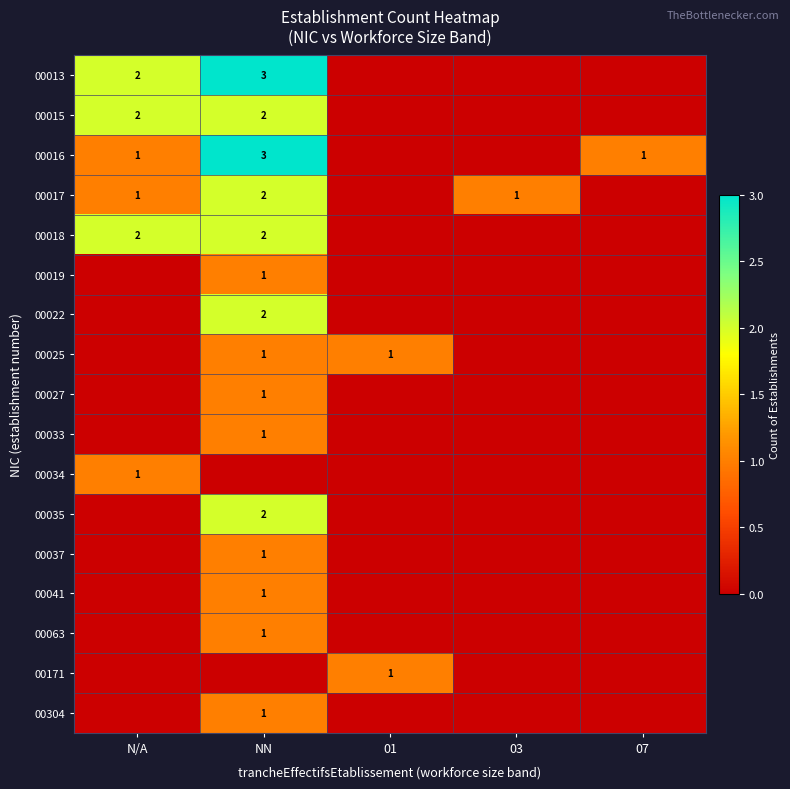

Is it true that 00017 equals 1 at N/A?

True